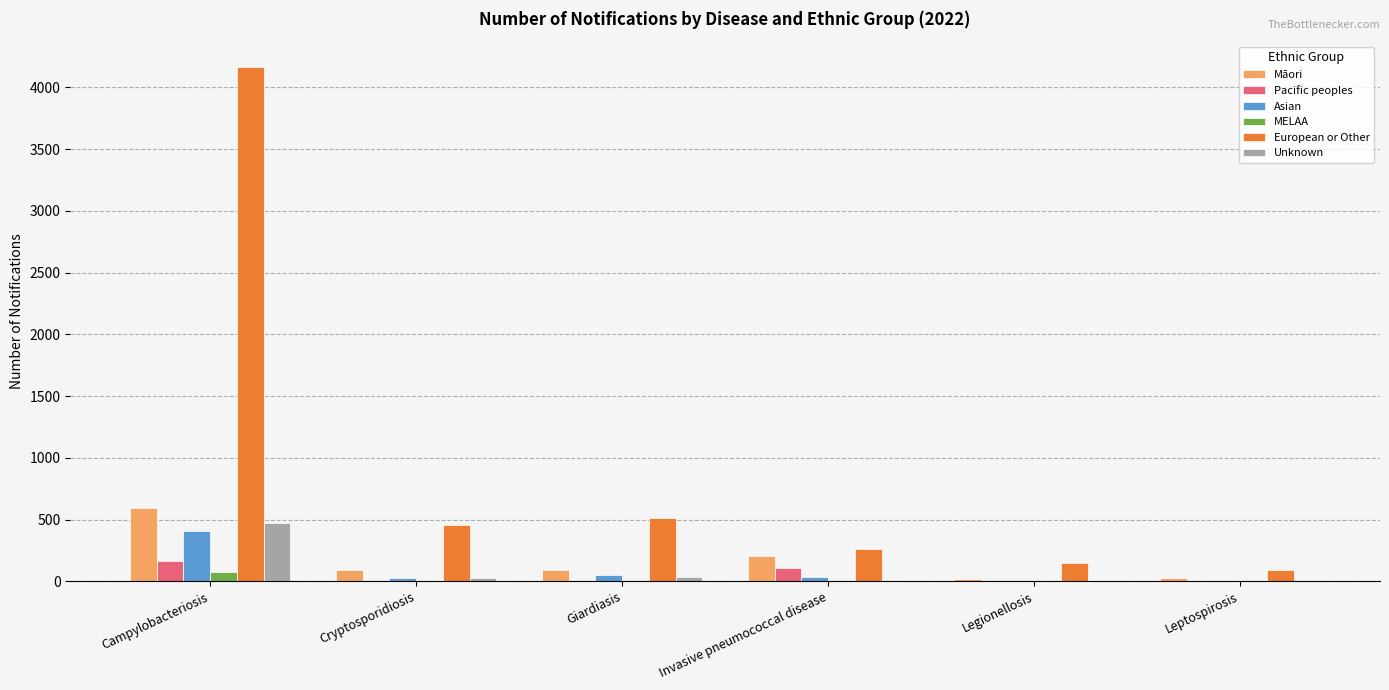

What is the greatest value displayed?

4165